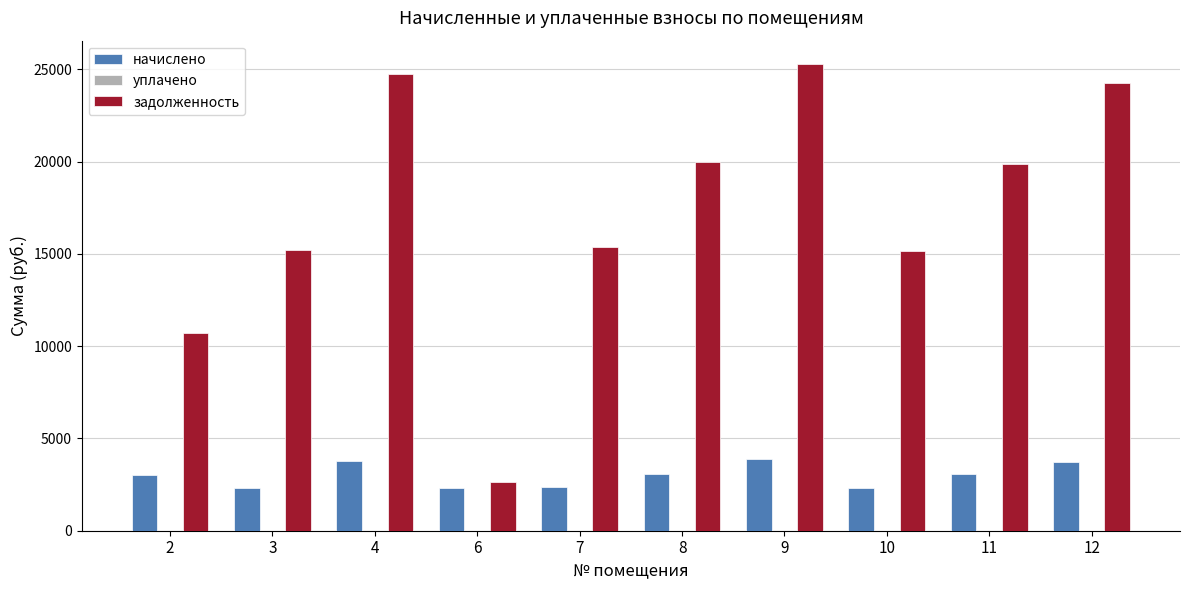

What is the spread (max minus min) of values at 9?

21404.5